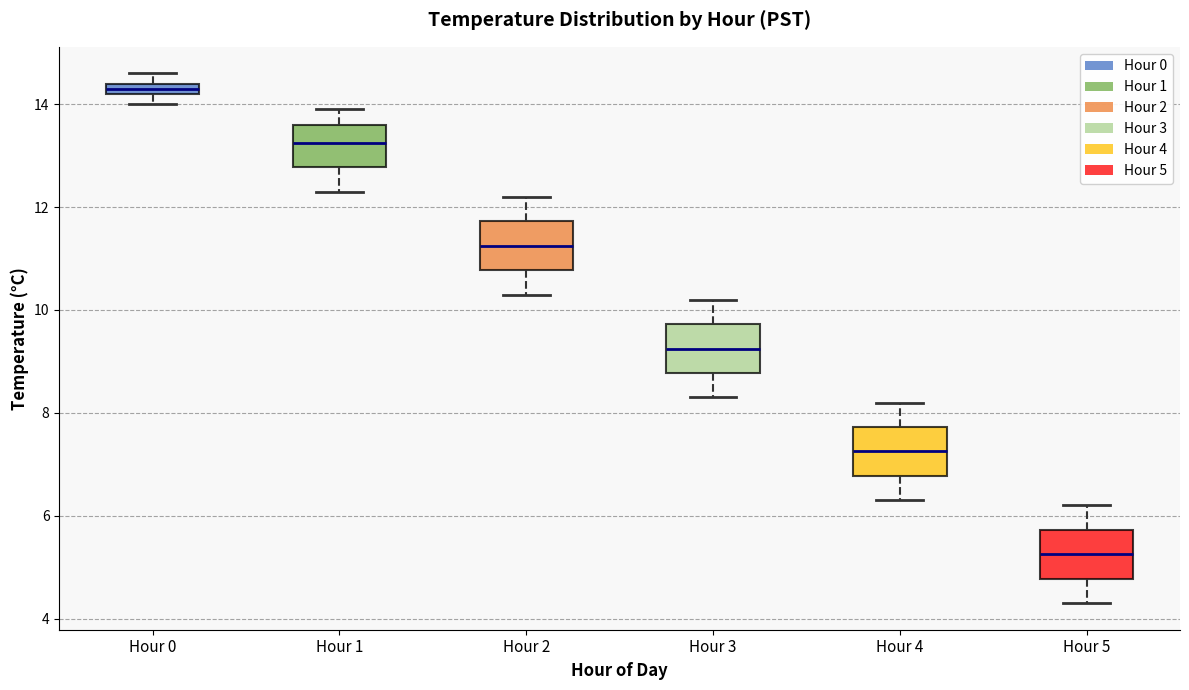

Which box's median line is the lowest?

Hour 5